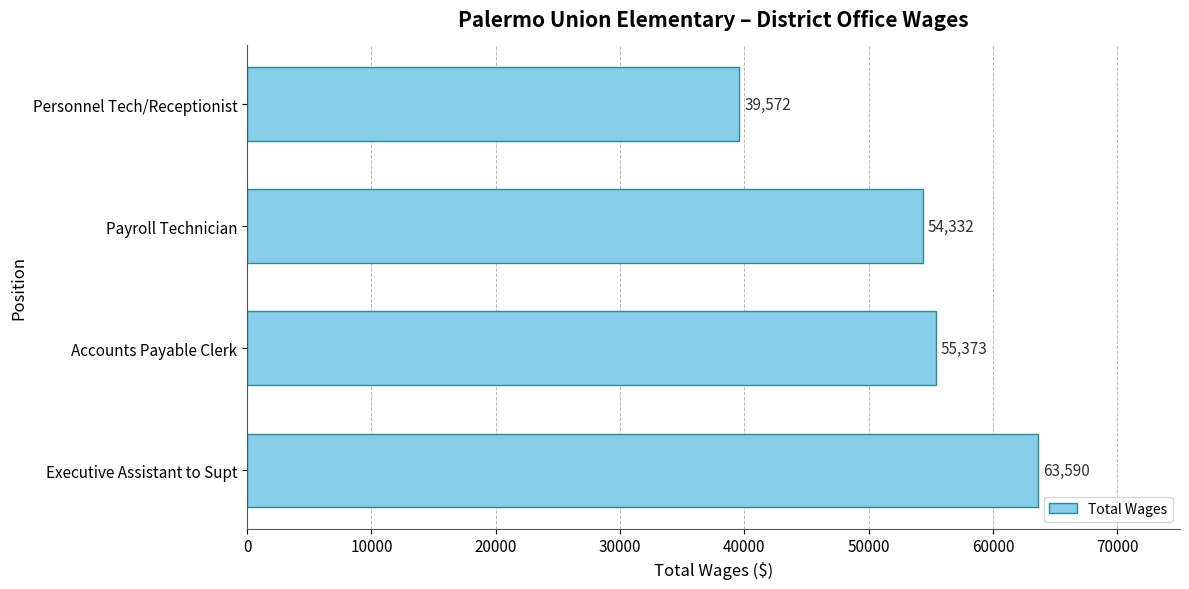

What is the maximum value shown in the chart?

63590